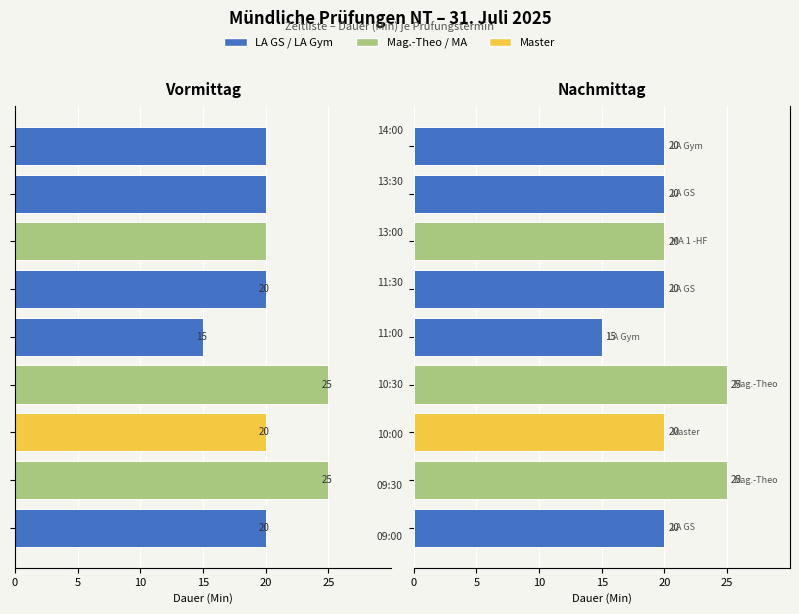

What is the minimum value shown in the chart?

15